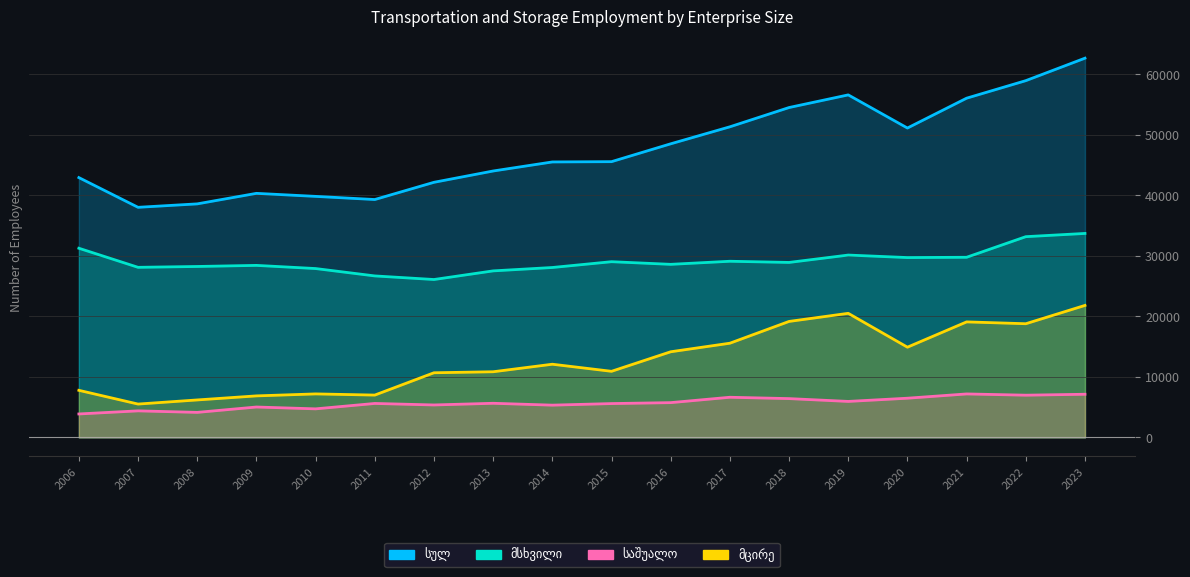

How many lines are shown in the chart?

4